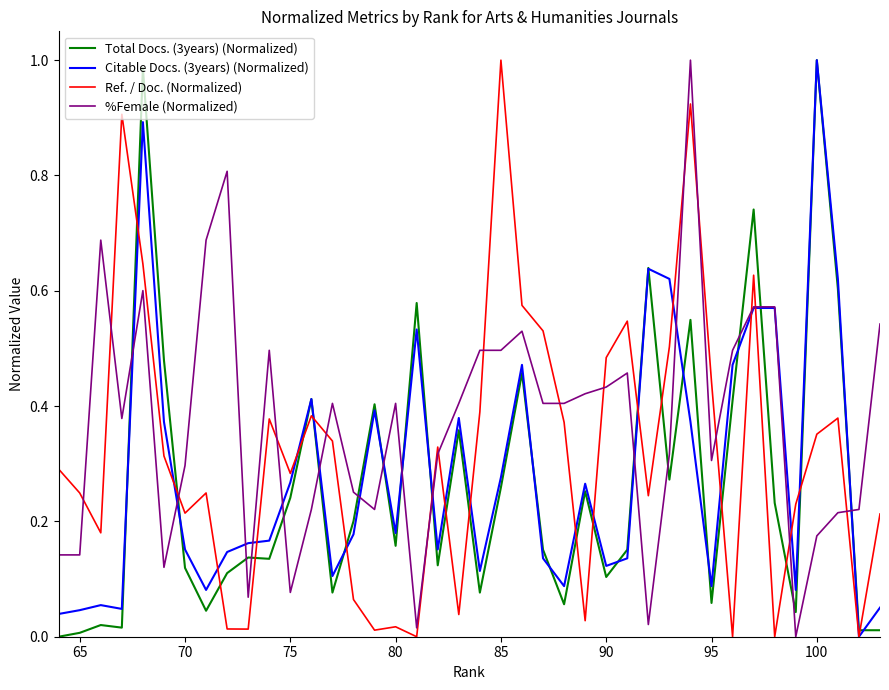

Which series has the largest total across all categories?

%Female (Normalized)